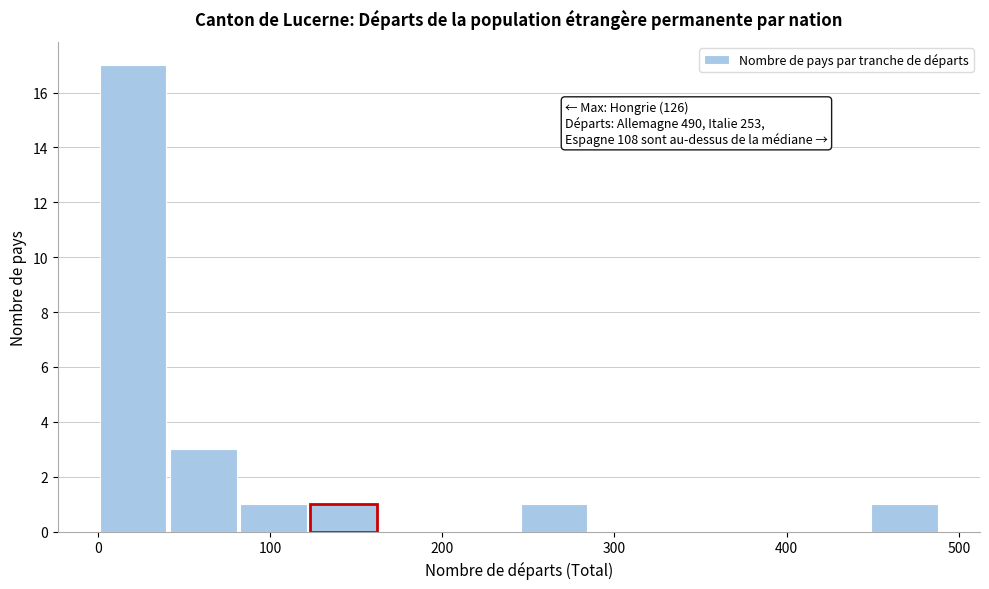

Which range on the x-axis has the tallest bar?

0 to 40